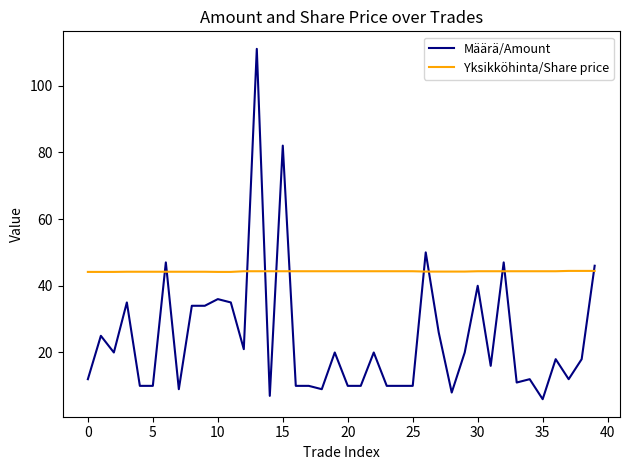

What is the difference between the maximum and minimum values in the Määrä/Amount series?

105.0